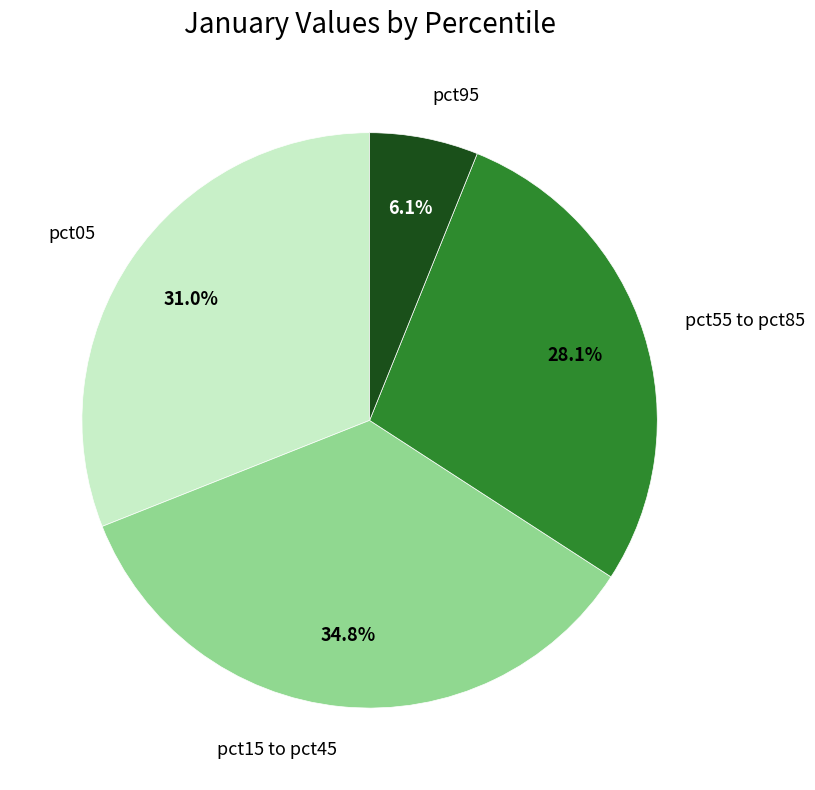

Rank the categories by value from lowest to highest.

pct95, pct55 to pct85, pct05, pct15 to pct45